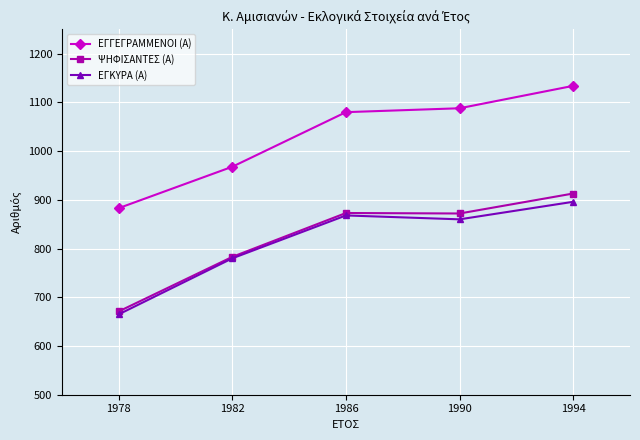

True or false: ΨΗΦΙΣΑΝΤΕΣ (Α) has more than 1 interior local peaks.

False